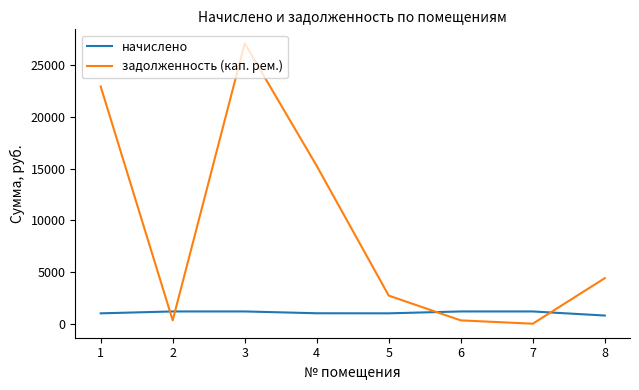

Between 1 and 3, which series saw the biggest shift?

задолженность (кап. рем.)